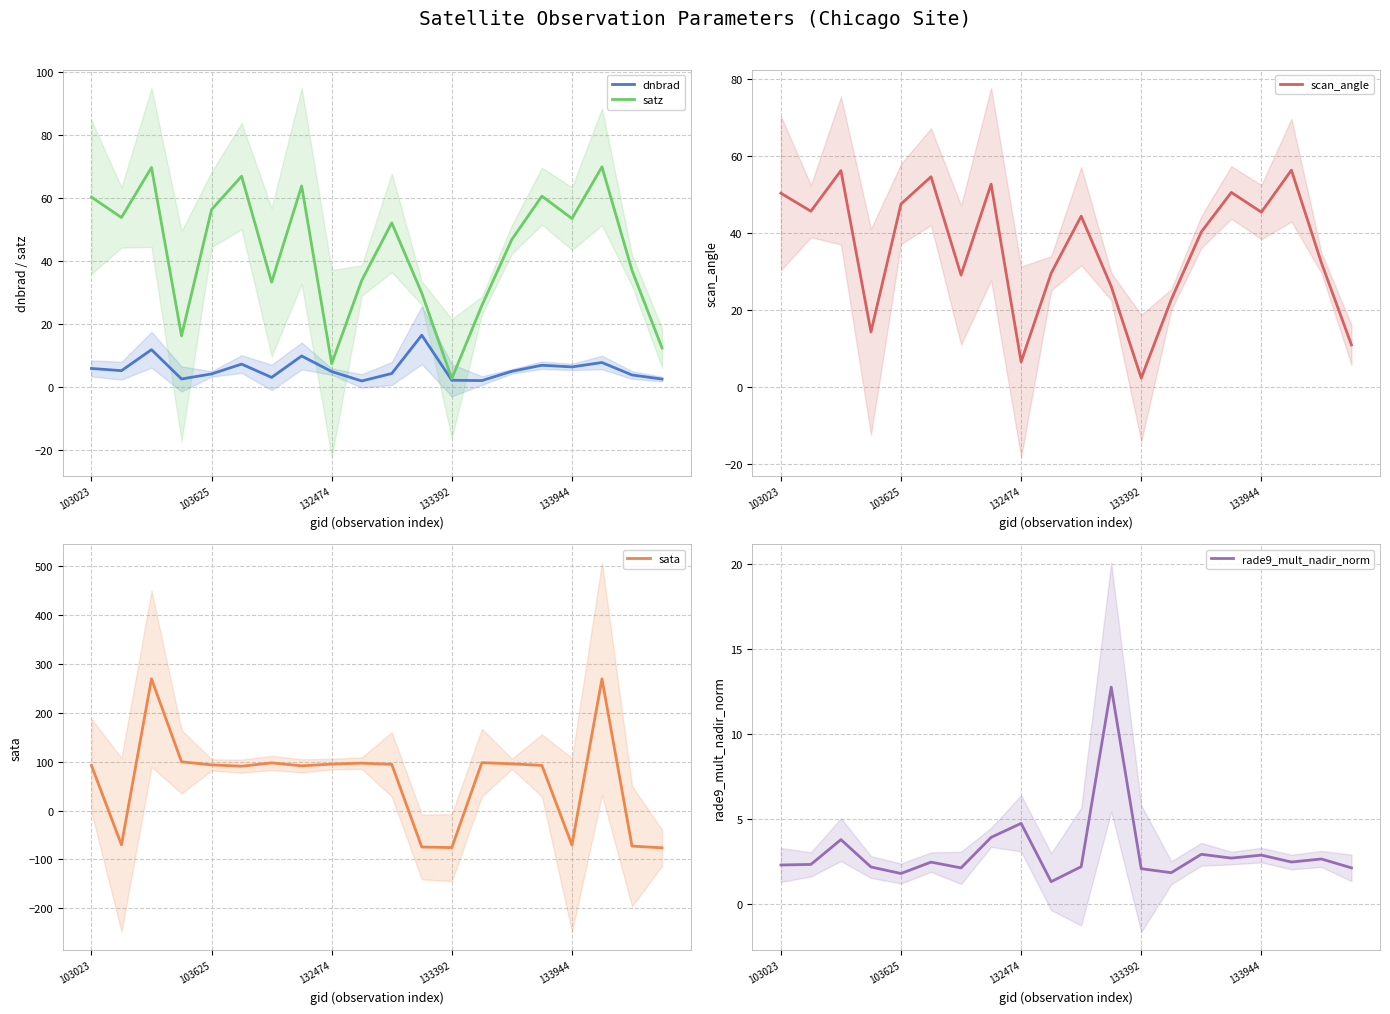

How many data points does each series have?

20